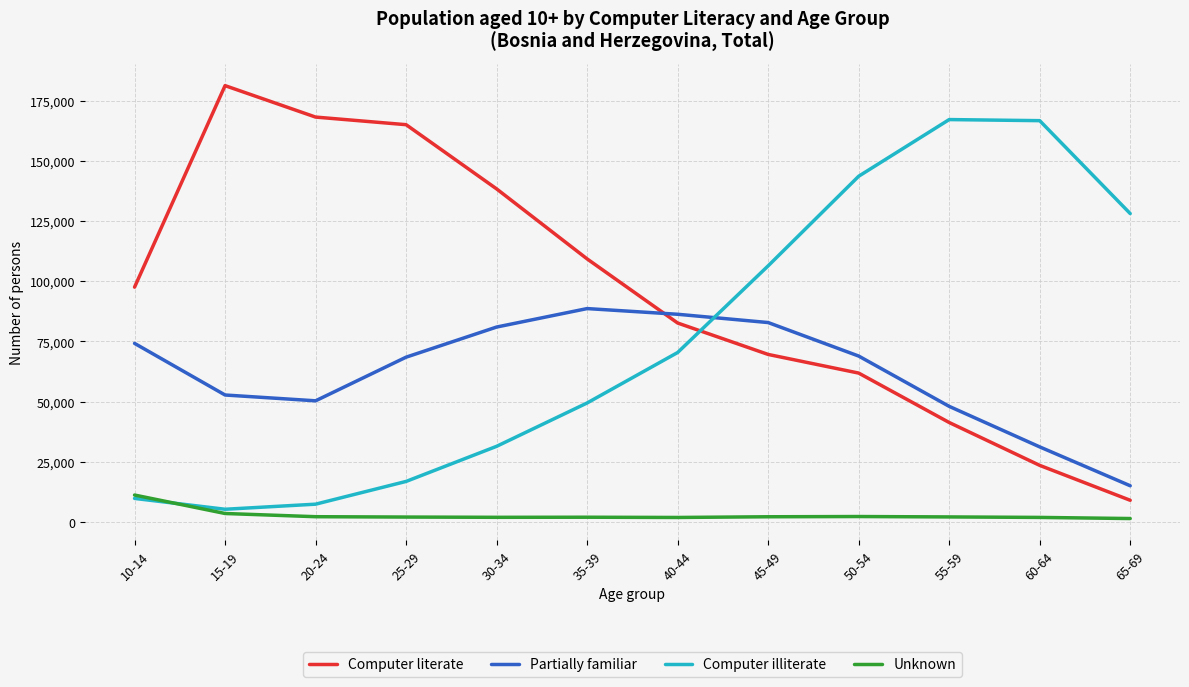

Rank the series by their maximum value, from lowest to highest.

Unknown, Partially familiar, Computer illiterate, Computer literate